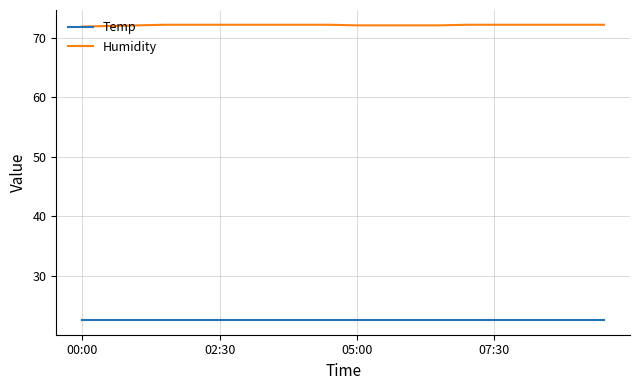

Rank the series by their maximum value, from highest to lowest.

Humidity, Temp